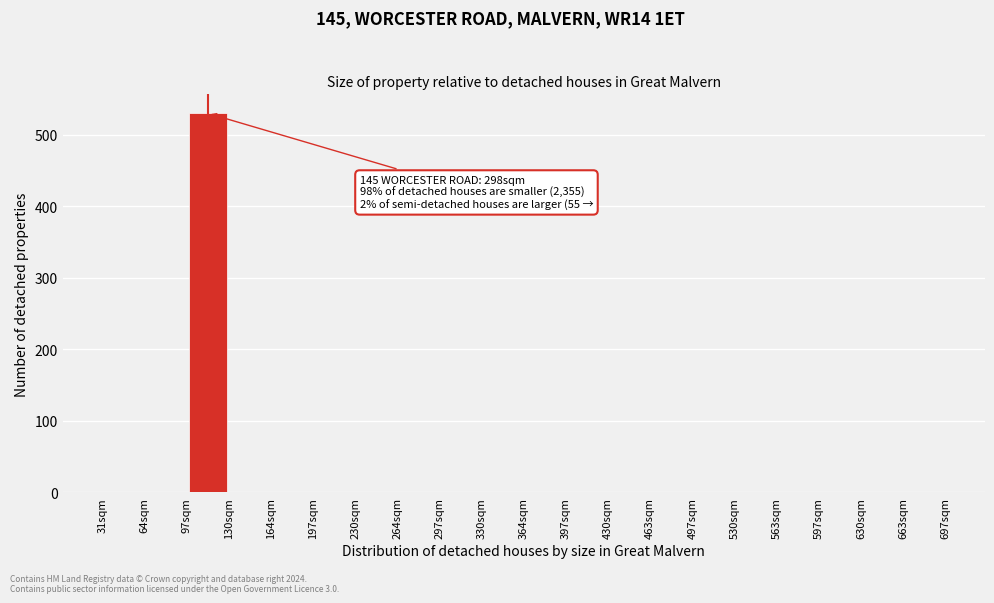

Which range on the x-axis has the tallest bar?

100 to 130